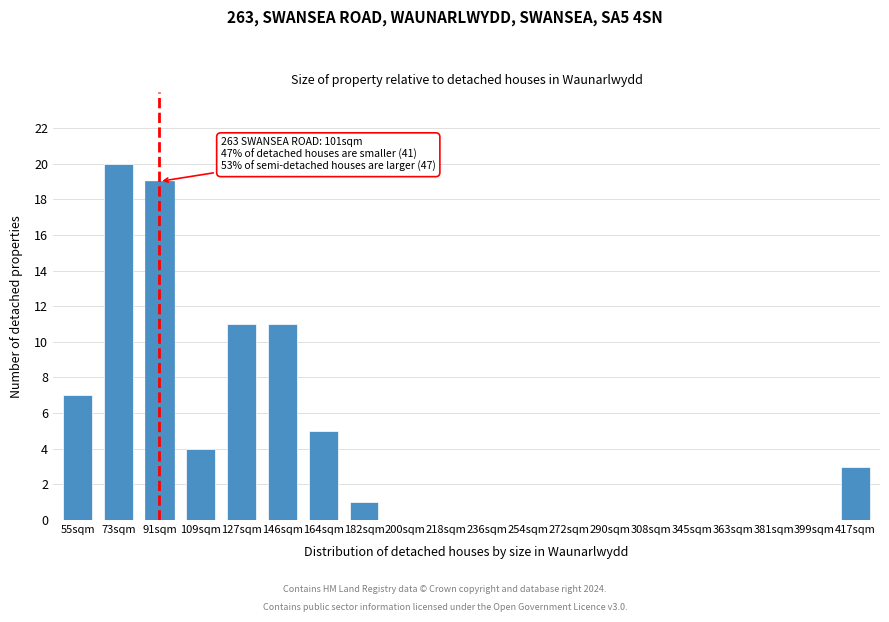

Reading right to left, list all the values displayed in this chart.

417sqm=3	399sqm=0	381sqm=0	363sqm=0	345sqm=0	308sqm=0	290sqm=0	272sqm=0	254sqm=0	236sqm=0	218sqm=0	200sqm=0	182sqm=1	164sqm=5	146sqm=11	127sqm=11	109sqm=4	91sqm=19	73sqm=20	55sqm=7